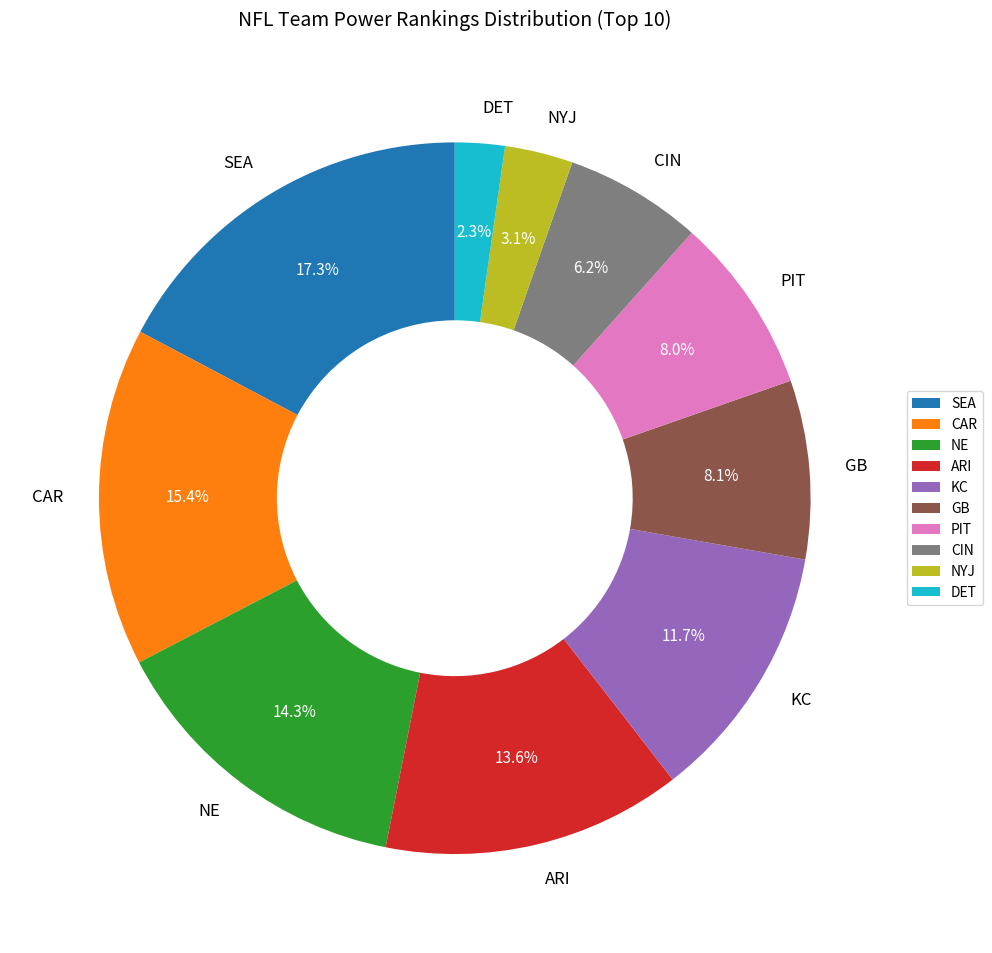

Which has a higher value, CIN or GB?

GB